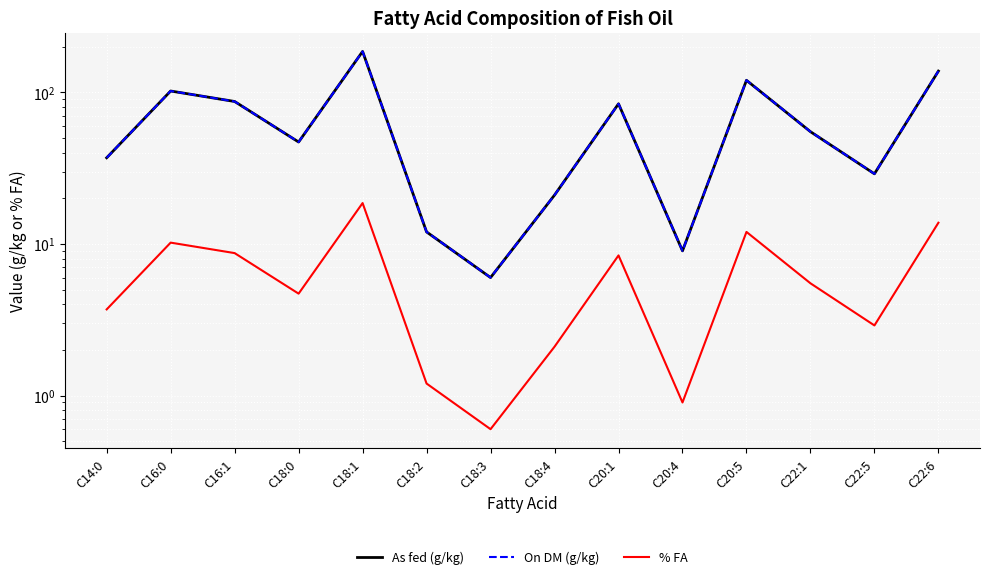

Which has a higher value, C22:1 or C18:4?

C22:1